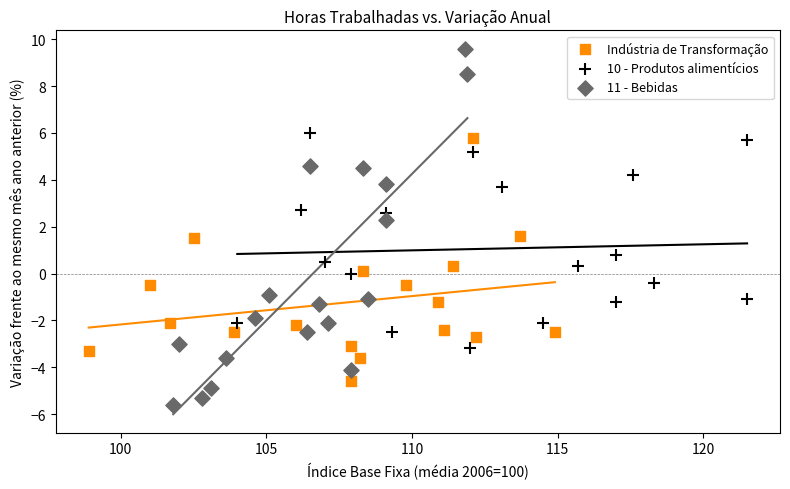

Which series contains the lowest Y value?

11 - Bebidas